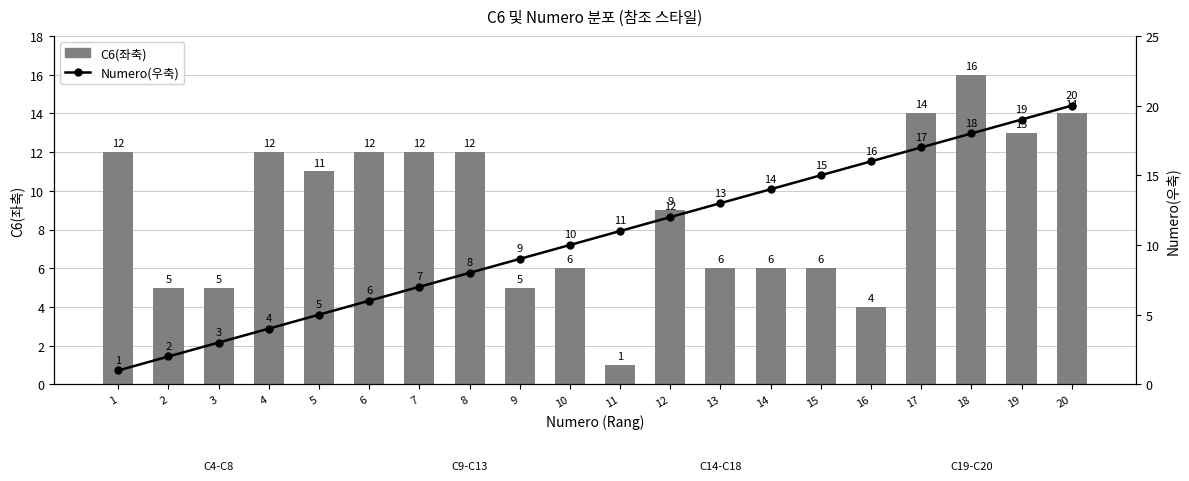

Is it true that Numero(우축) equals 8 at 8?

True